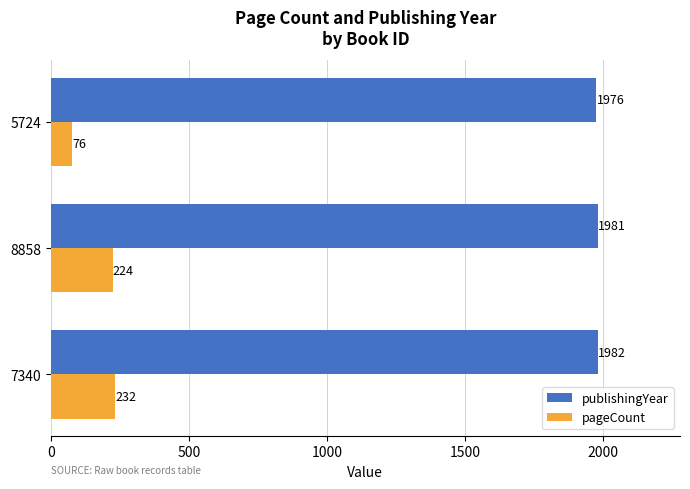

What are all the series names shown in the legend?

publishingYear, pageCount